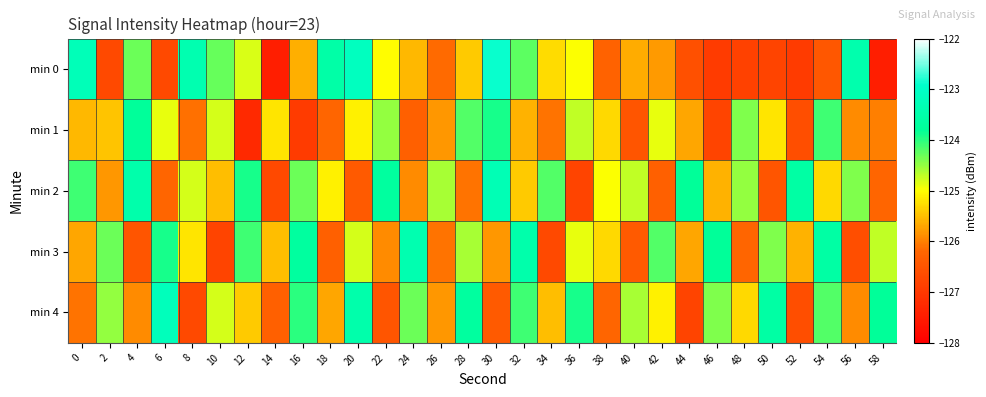

What is the total value across all series at 16?

-624.6